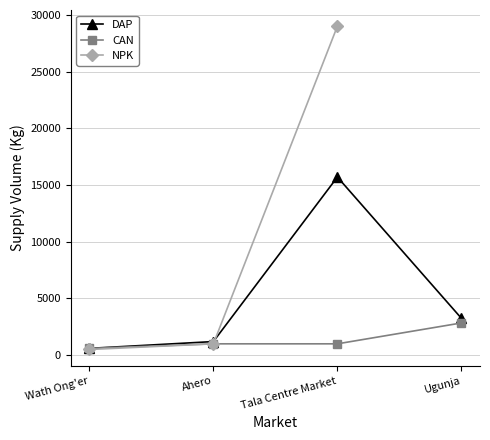

How many values in the DAP series exceed 3250?

1